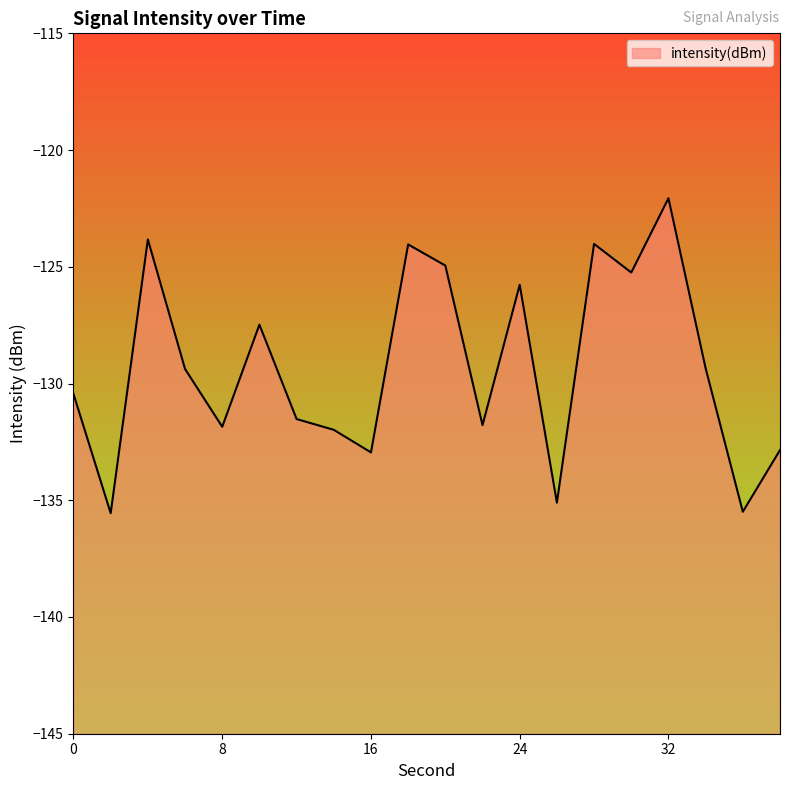

The value at 26 is -69.6. True or false?

False